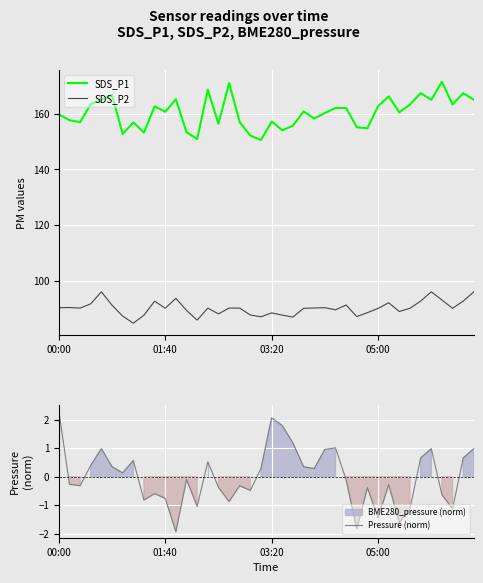

Rank the series by their maximum value, from highest to lowest.

SDS_P1, SDS_P2, Pressure (norm)